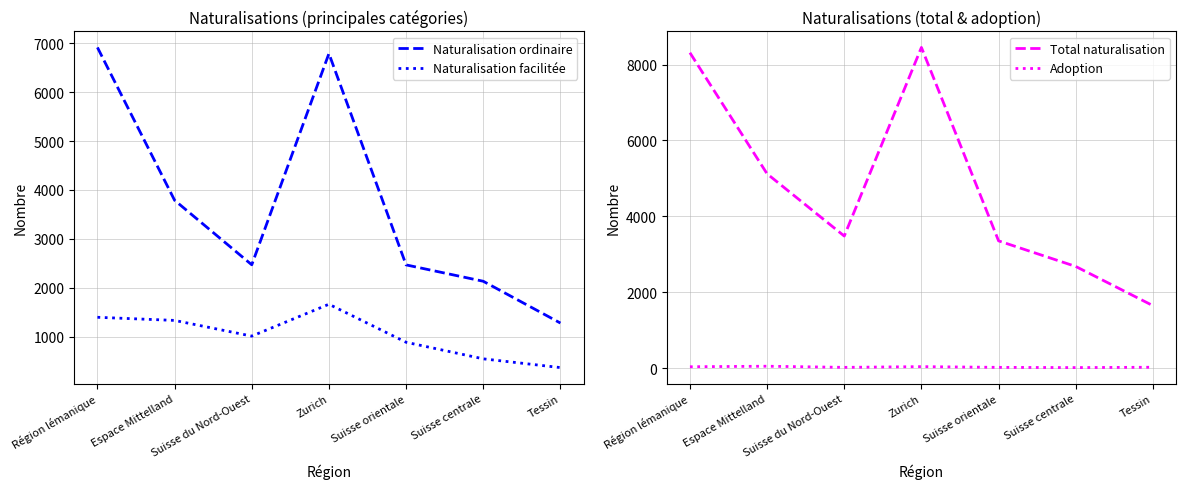

What is the highest value of the Total naturalisation series?

8452